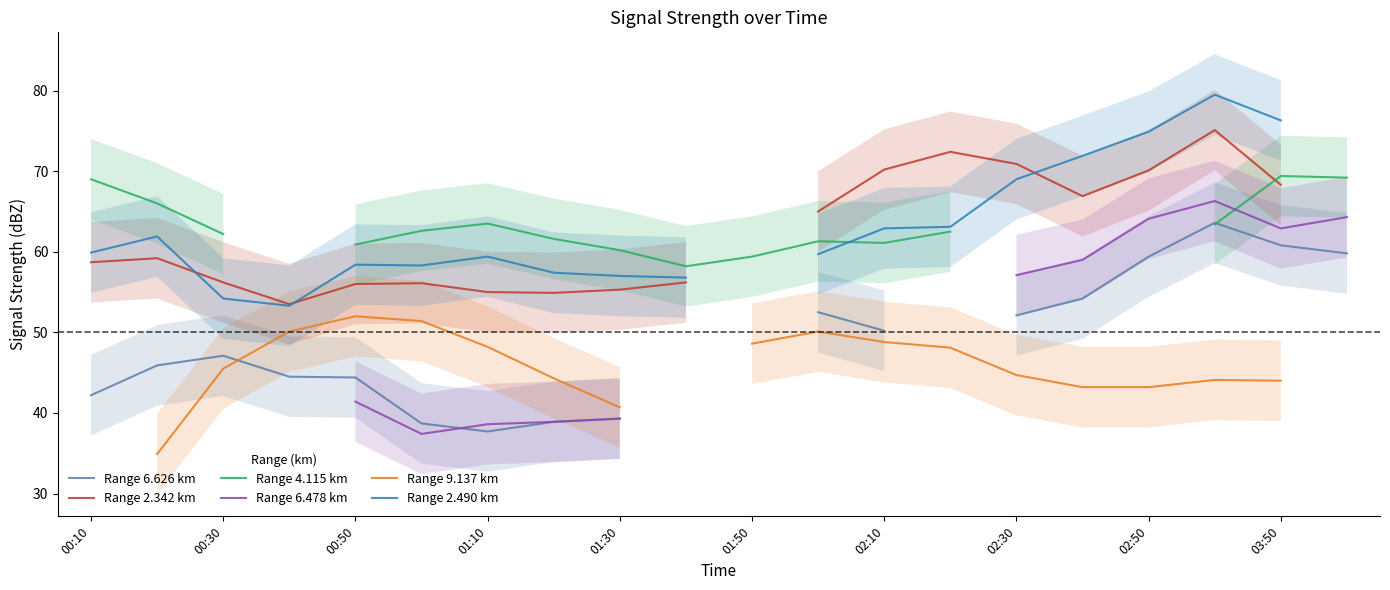

After their last crossing, which series has the higher values: Range 4.115 km or Range 6.478 km?

Range 4.115 km